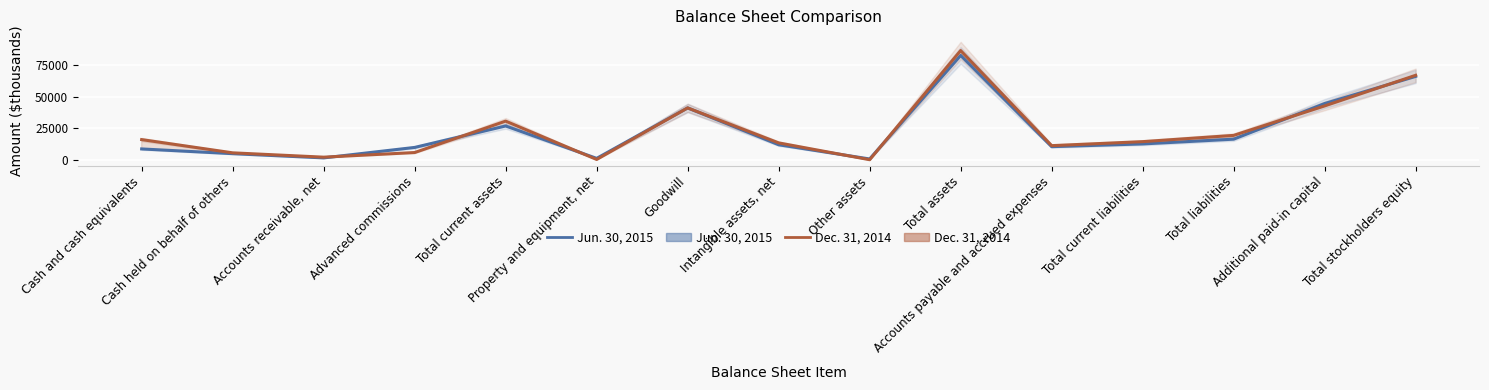

The value of Jun. 30, 2015 at Accounts payable and accrued expenses is 3126. True or false?

False